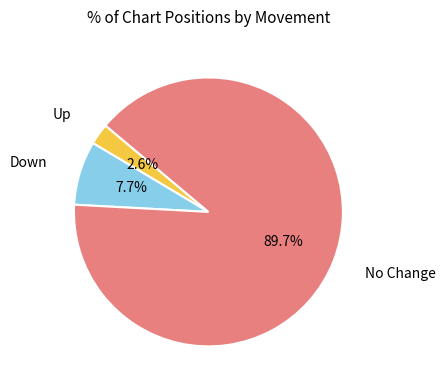

Does any single category account for the majority?

Yes